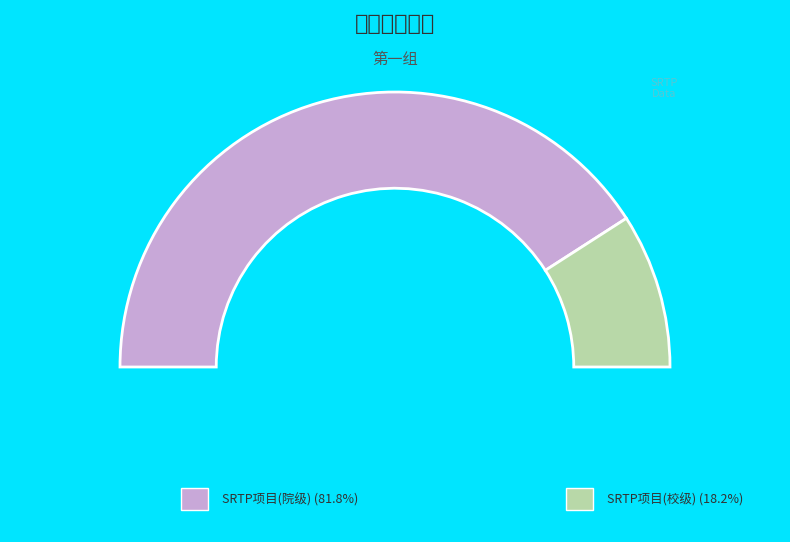

To the nearest percent, what is the combined percentage of SRTP项目(校级) and SRTP项目(院级)?

100%